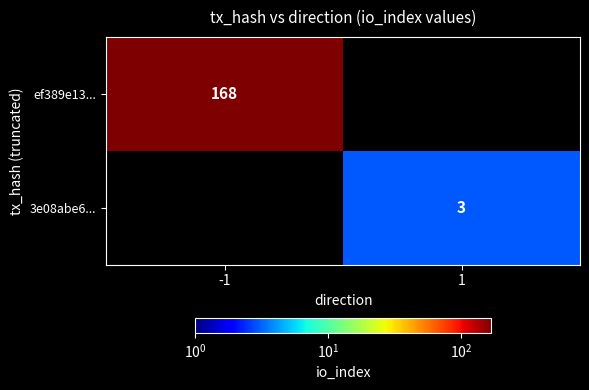

The 3e08abe6... series shows 4 at 1. True or false?

False